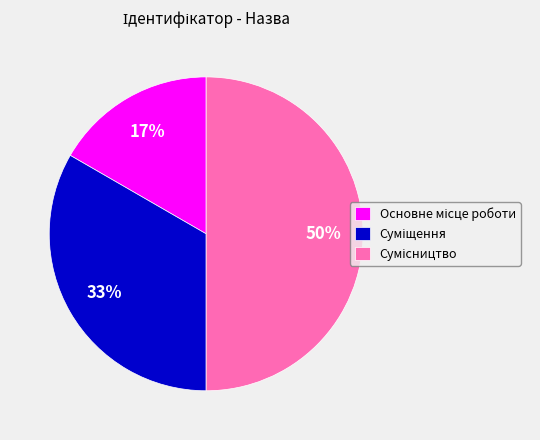

How many slices are in this pie chart?

3